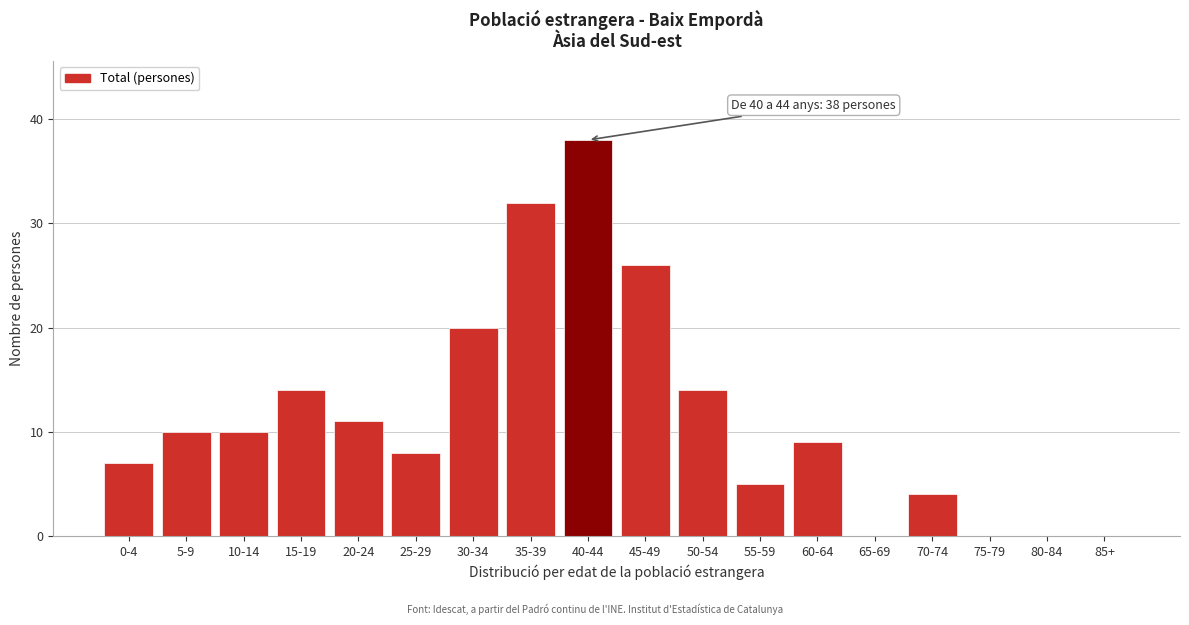

Reading right to left, extract all data points from this chart.

85+=0	80-84=0	75-79=0	70-74=4	65-69=0	60-64=9	55-59=5	50-54=14	45-49=26	40-44=38	35-39=32	30-34=20	25-29=8	20-24=11	15-19=14	10-14=10	5-9=10	0-4=7